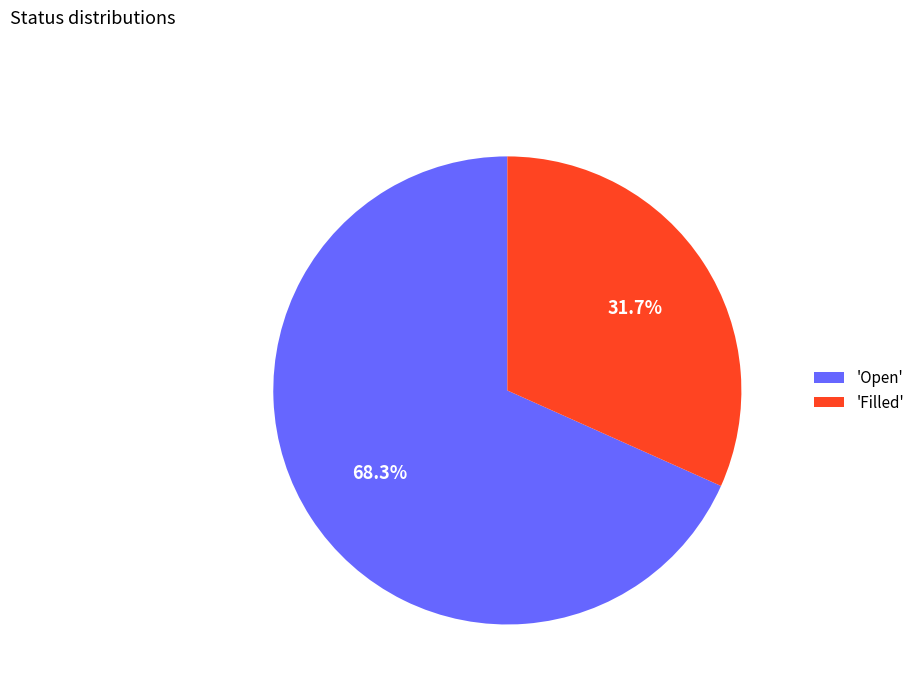

Rank the categories by value from lowest to highest.

'Filled', 'Open'